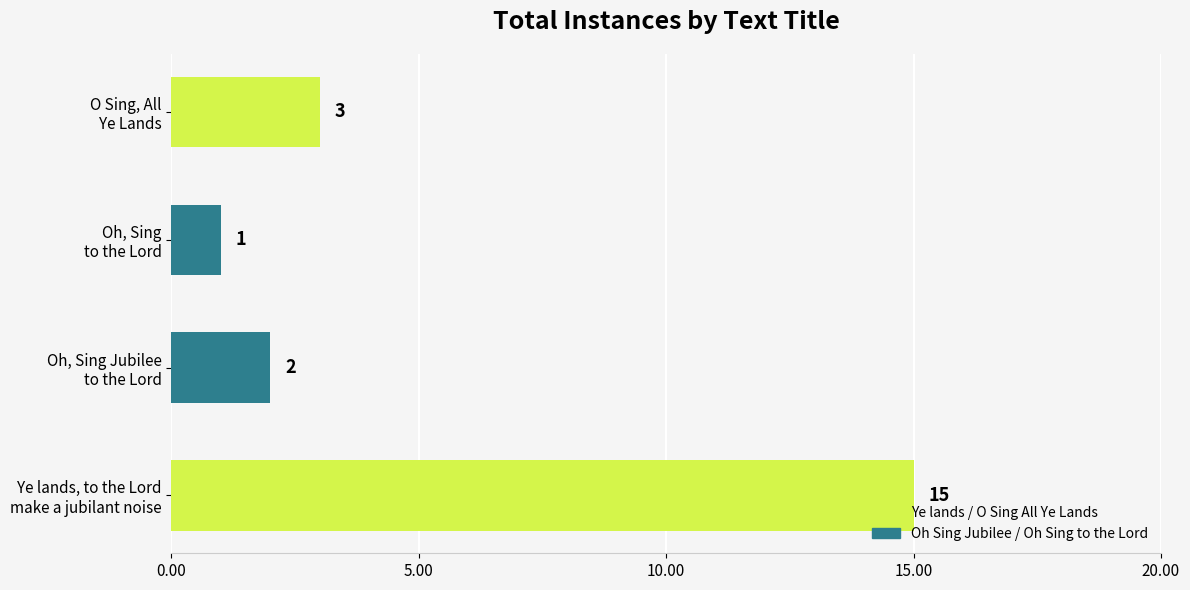

List the labels in order of value, smallest first.

Oh, Sing
to the Lord, Oh, Sing Jubilee
to the Lord, O Sing, All
Ye Lands, Ye lands, to the Lord
make a jubilant noise